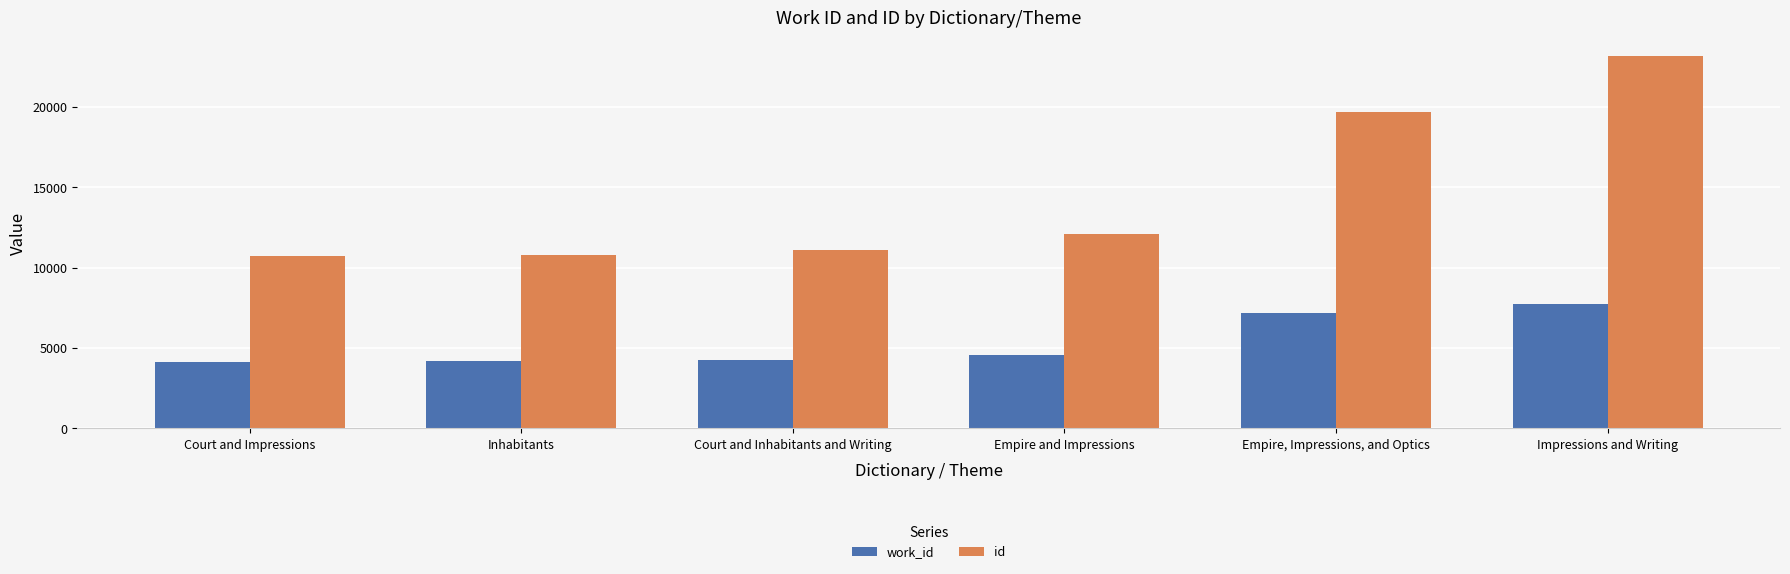

Which series changed the most between Court and Impressions and Empire, Impressions, and Optics?

id